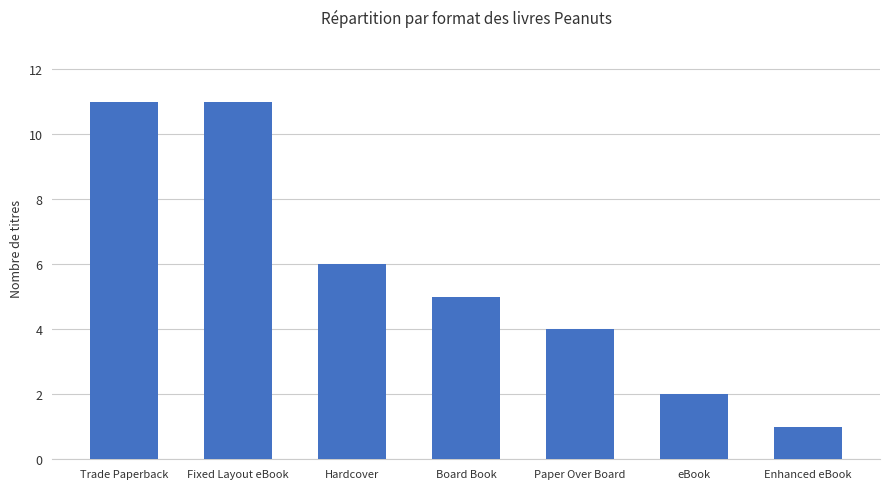

What is the approximate value at Hardcover?

6